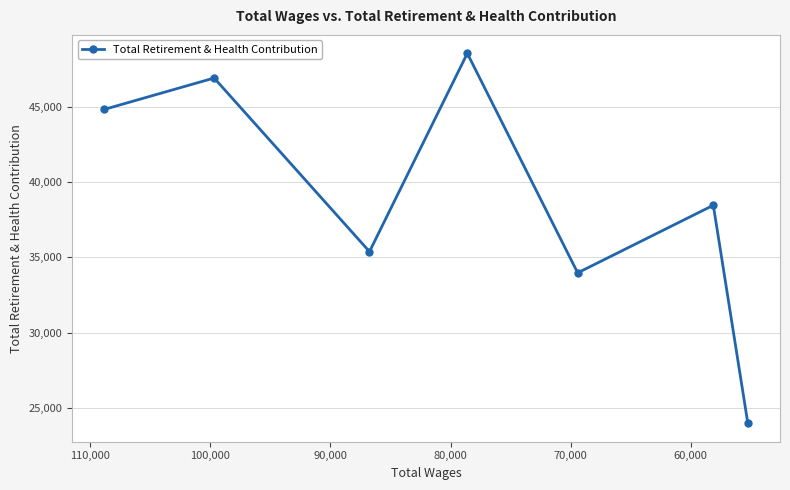

Which has a higher value, 60,000 or 80,000?

80,000